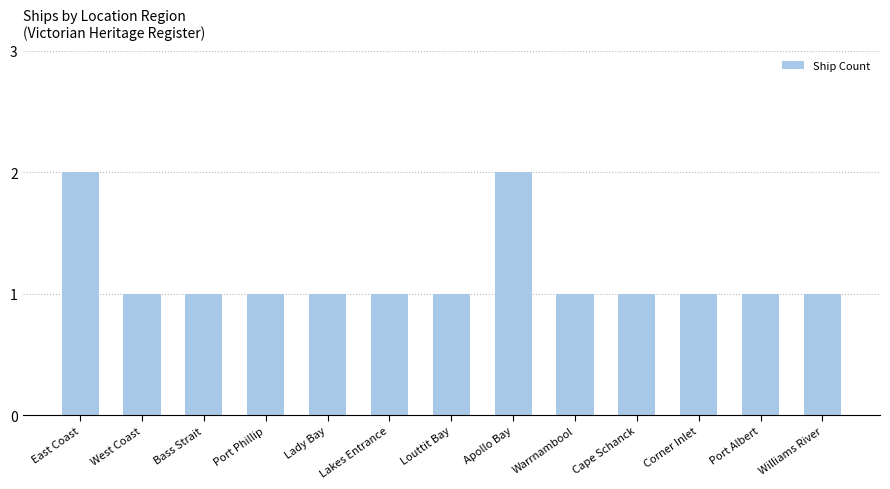

What is the sum of all values?

15